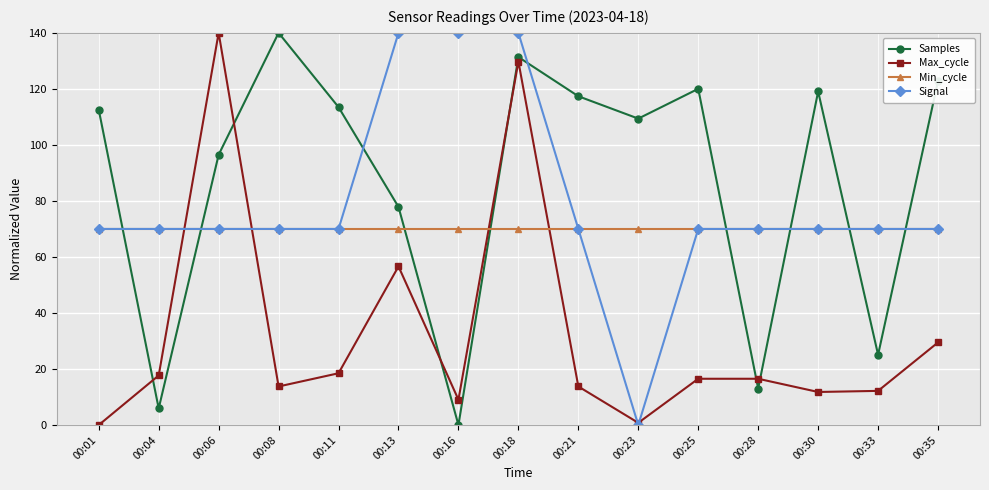

In Samples, how many points are lower than both neighbors (excluding endpoints)?

5